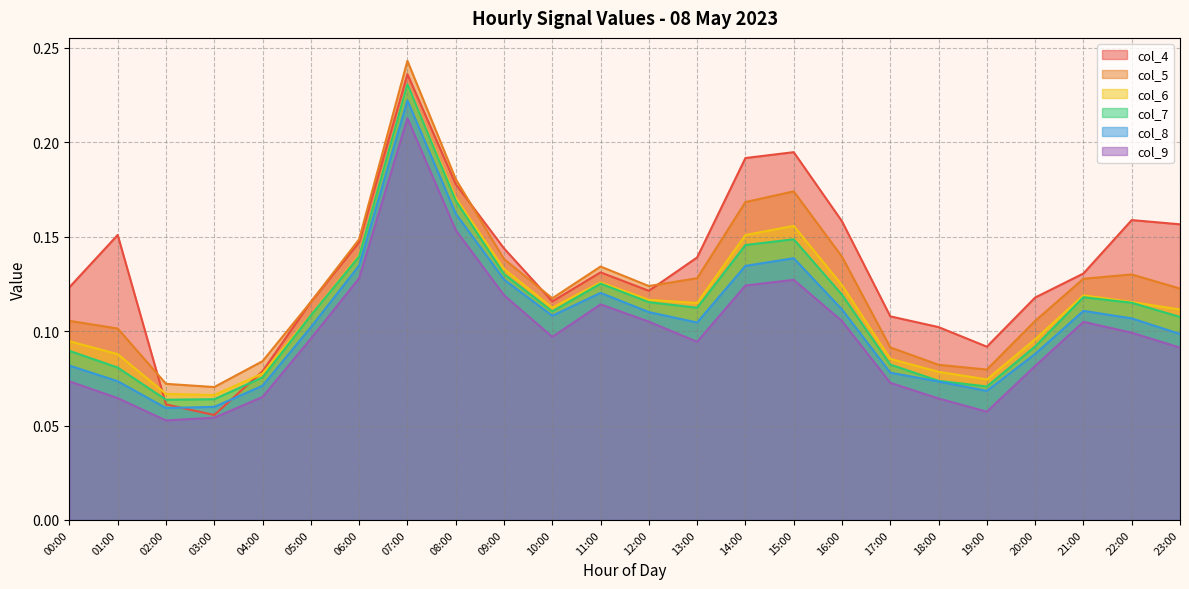

What is the total value across all series at 01:00?

0.6